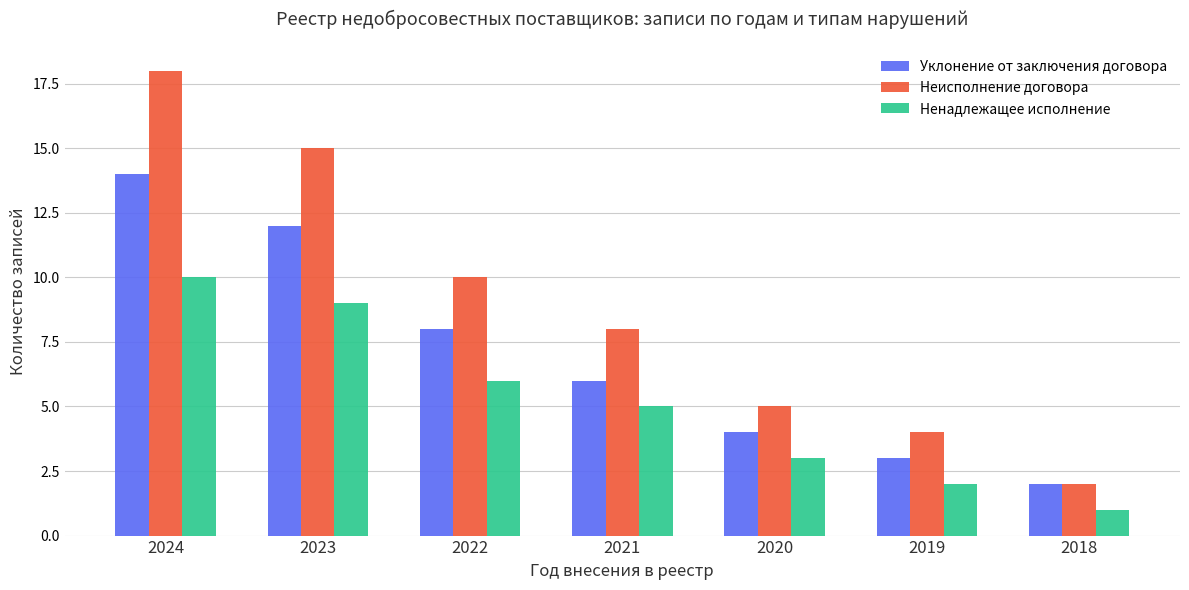

Reading right to left, what are all the values shown in this chart?

Уклонение от заключения договора: 2018=2	2019=3	2020=4	2021=6	2022=8	2023=12	2024=14
Неисполнение договора: 2018=2	2019=4	2020=5	2021=8	2022=10	2023=15	2024=18
Ненадлежащее исполнение: 2018=1	2019=2	2020=3	2021=5	2022=6	2023=9	2024=10